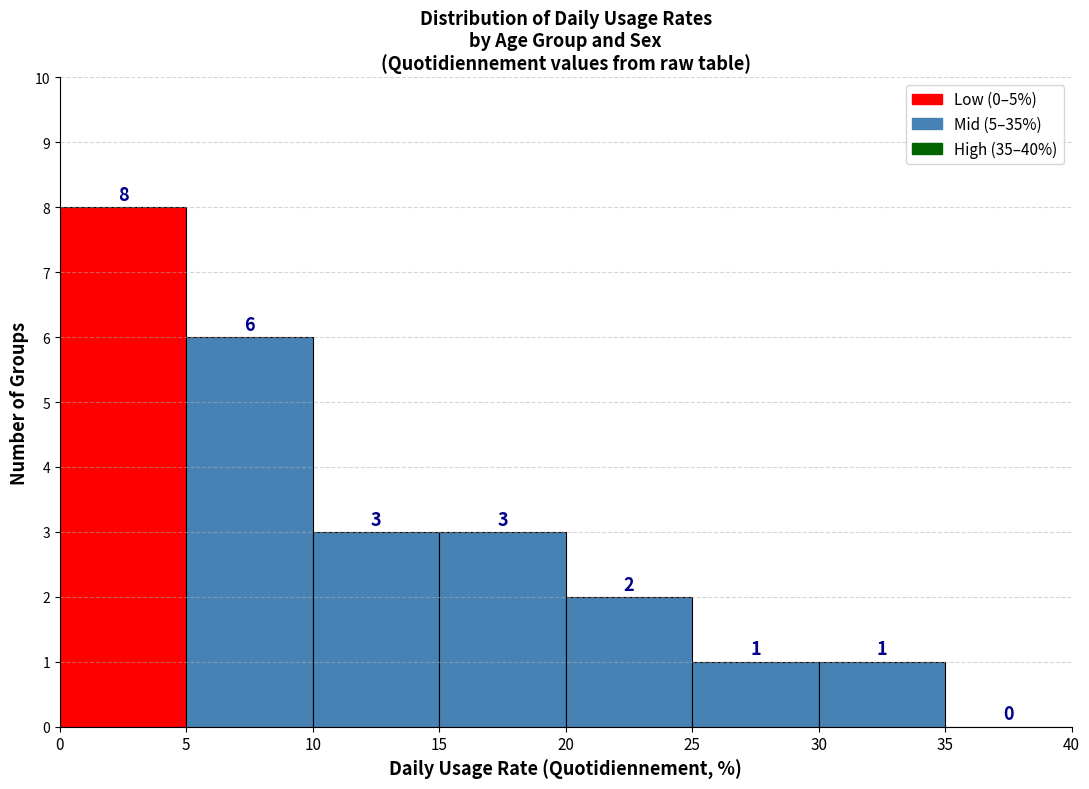

How tall is the bar that spans 25 to 30 on the x-axis?

1